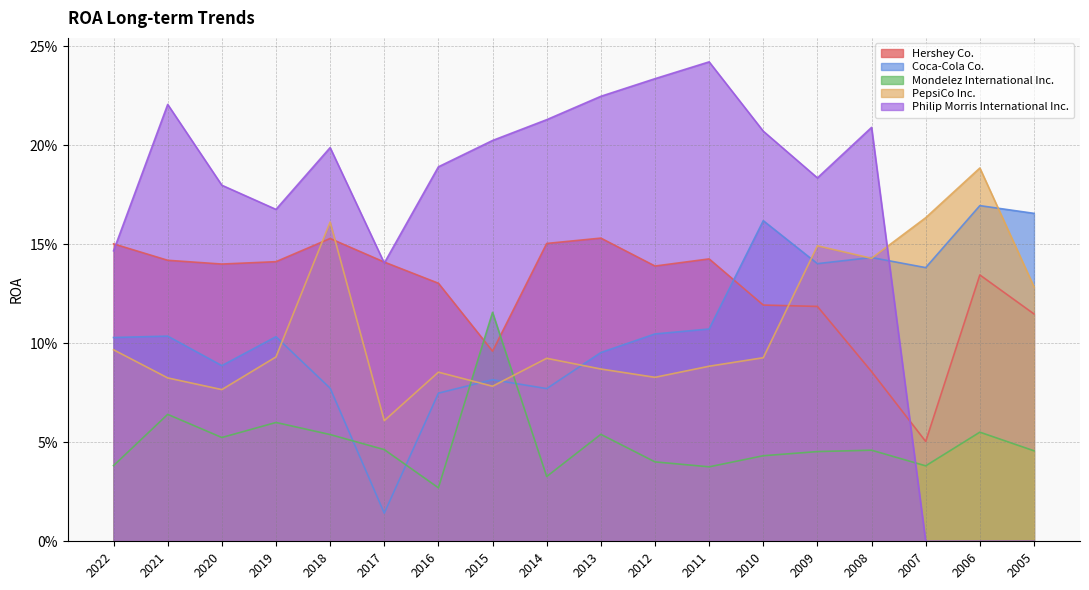

Is it true that Philip Morris International Inc. equals 0.1 at 2018?

False